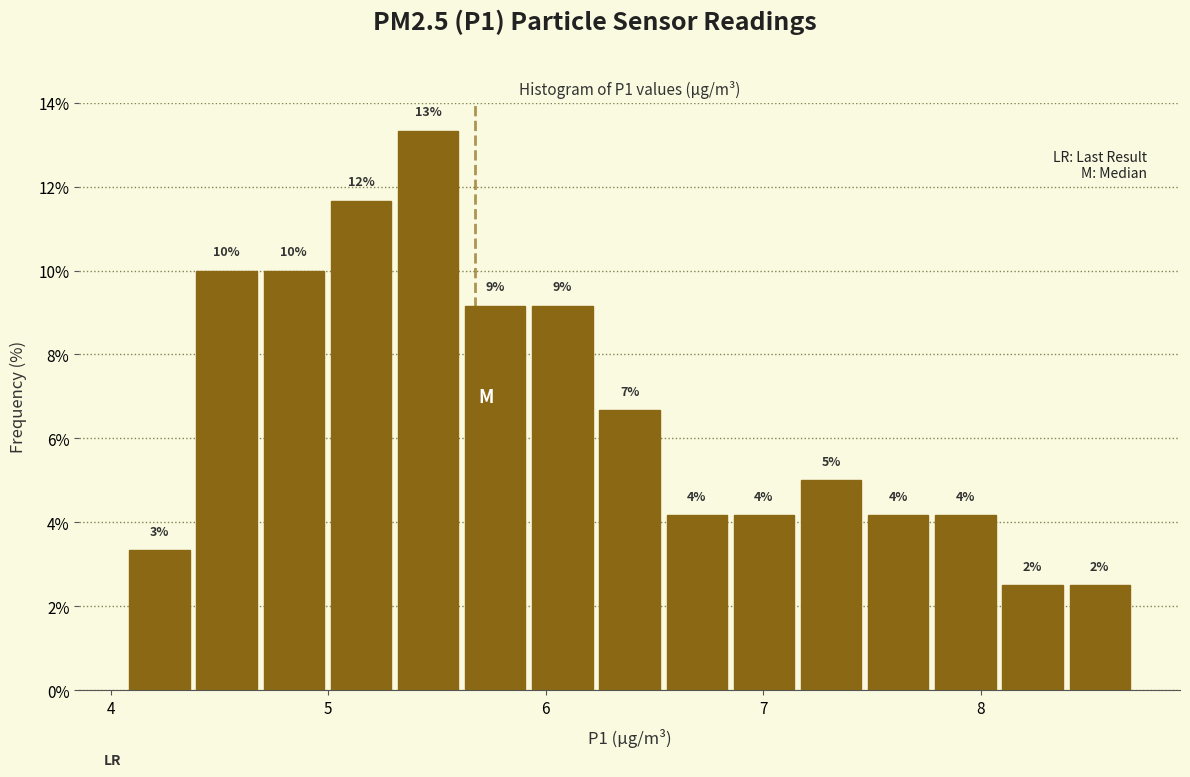

Read against the x-axis, roughly where is the centre of the tallest bar?

5.5